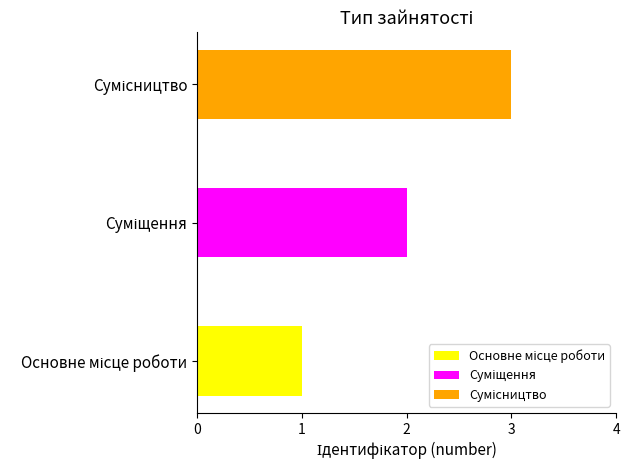

What is the sum of all values?

6